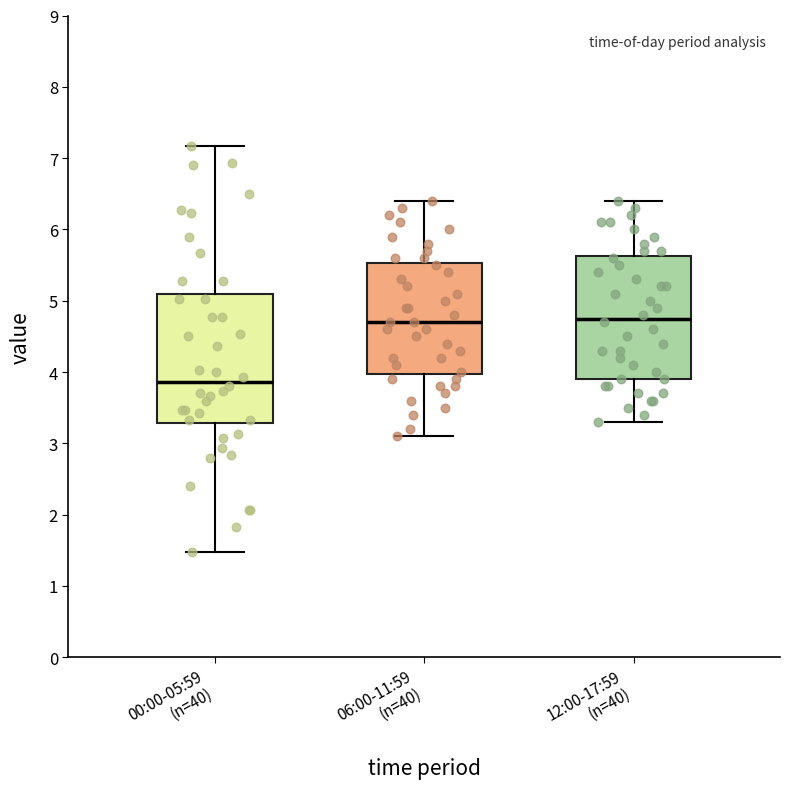

Which box has the lowest median line?

00:00-05:59 (n=40)